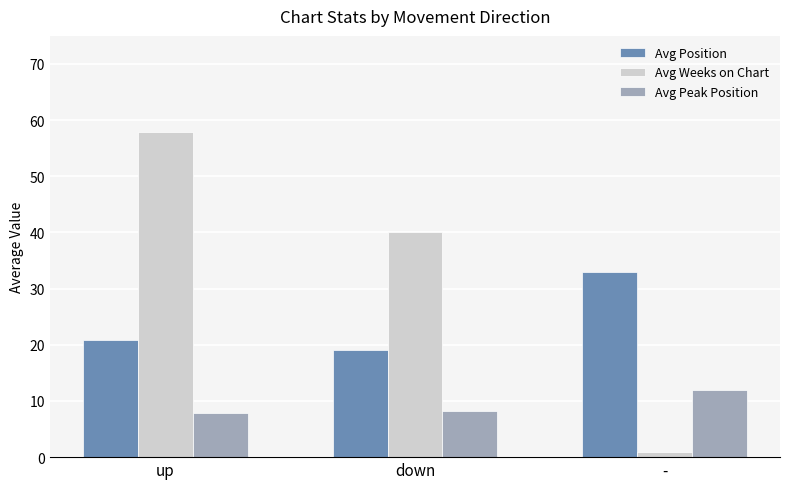

List the series in order of their overall mean, highest first.

Avg Weeks on Chart, Avg Position, Avg Peak Position